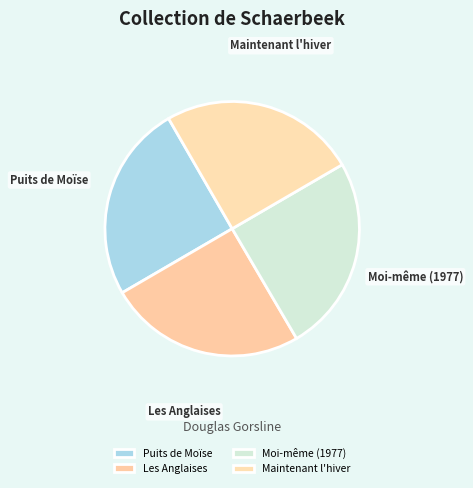

The Maintenant l'hiver slice represents 25% of the pie. True or false?

True